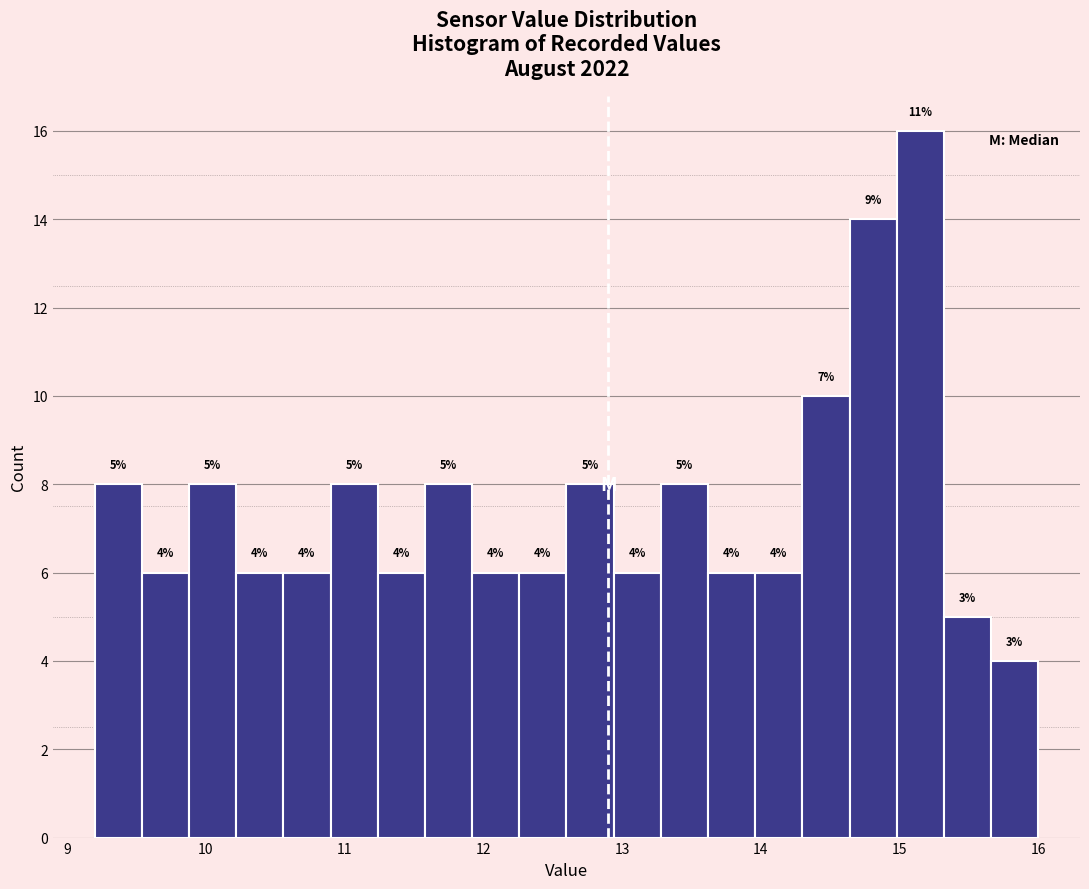

Read against the x-axis, roughly where is the centre of the tallest bar?

15.2